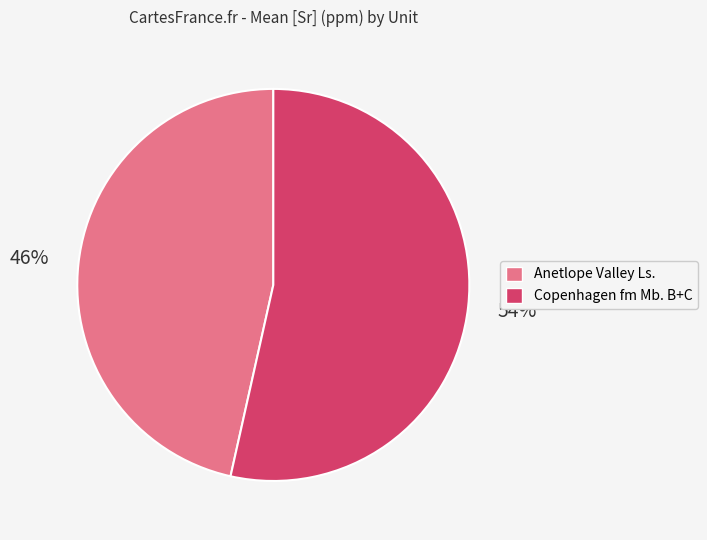

Does any single category account for the majority?

Yes